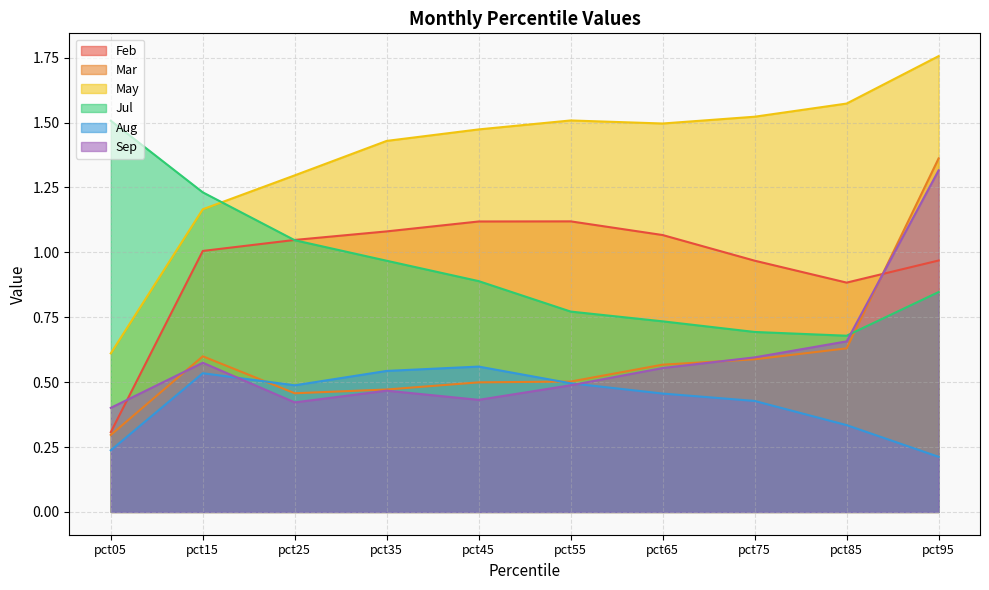

What is the smallest value displayed?

0.2